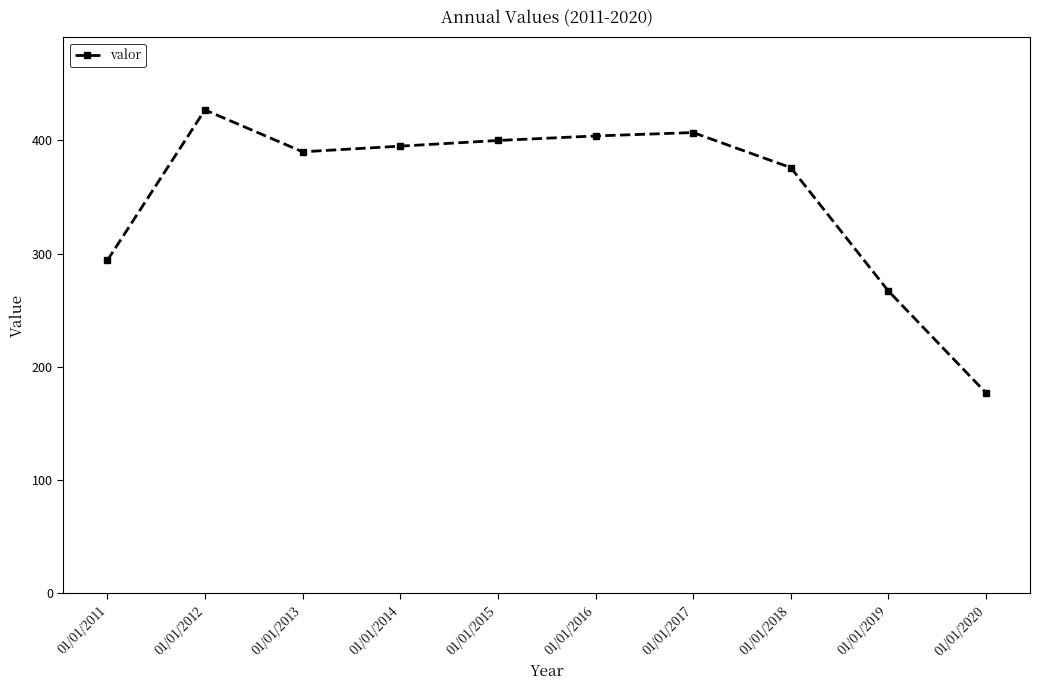

What is the minimum value shown in the chart?

177